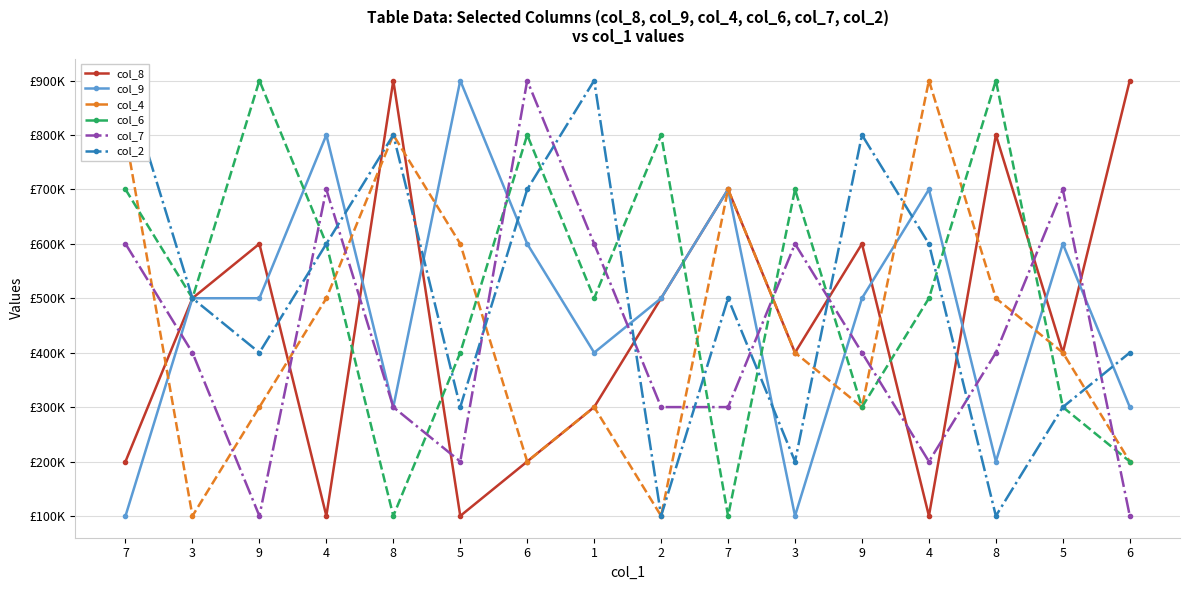

True or false: col_6 and col_2 intersect in this chart.

True